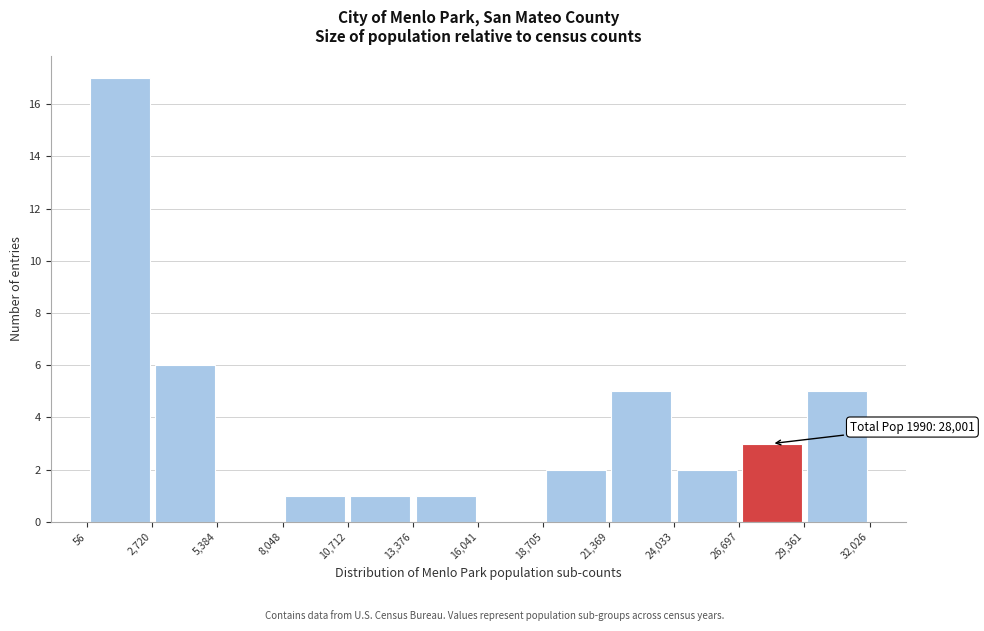

Which range on the x-axis has the tallest bar?

56 to 2,720